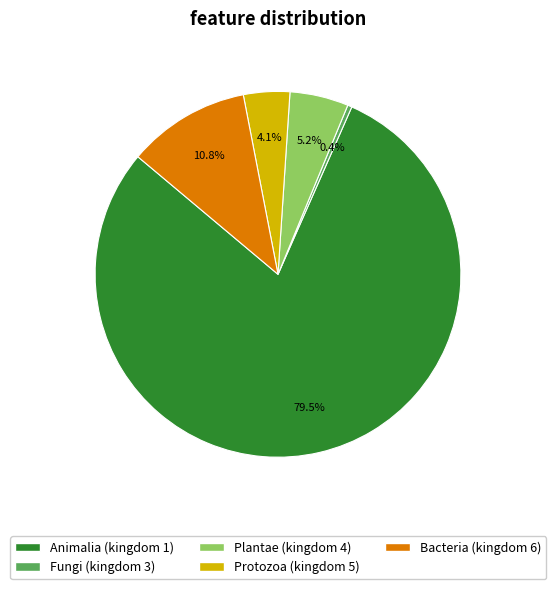

Count the number of slices in the pie.

5